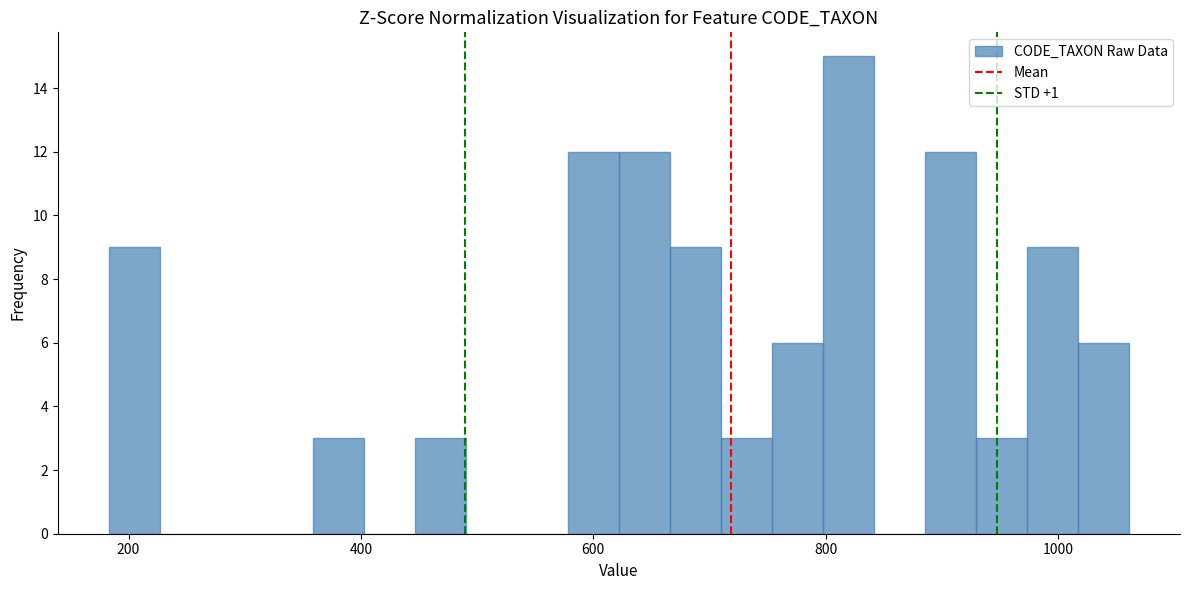

Around what value on the x-axis is the tallest bar? Give the approximate position of its centre, as read against the axis.

820